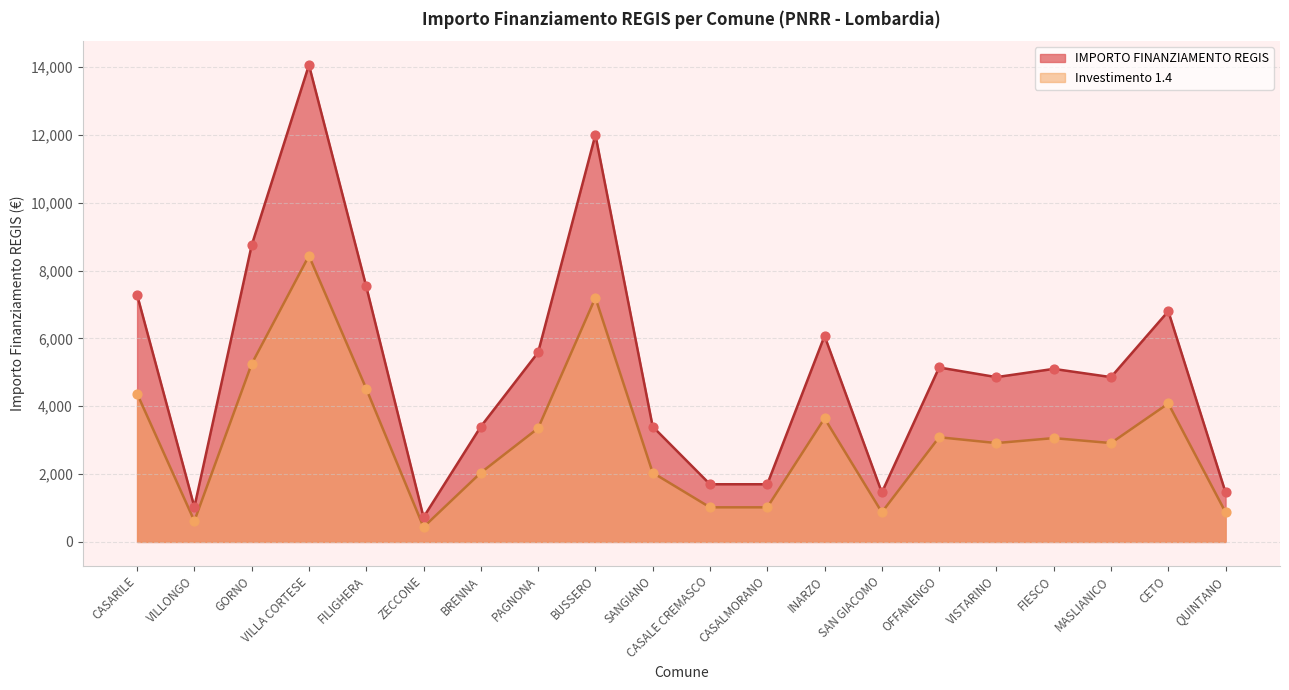

What are all the series names shown in the legend?

IMPORTO FINANZIAMENTO REGIS, Investimento 1.4